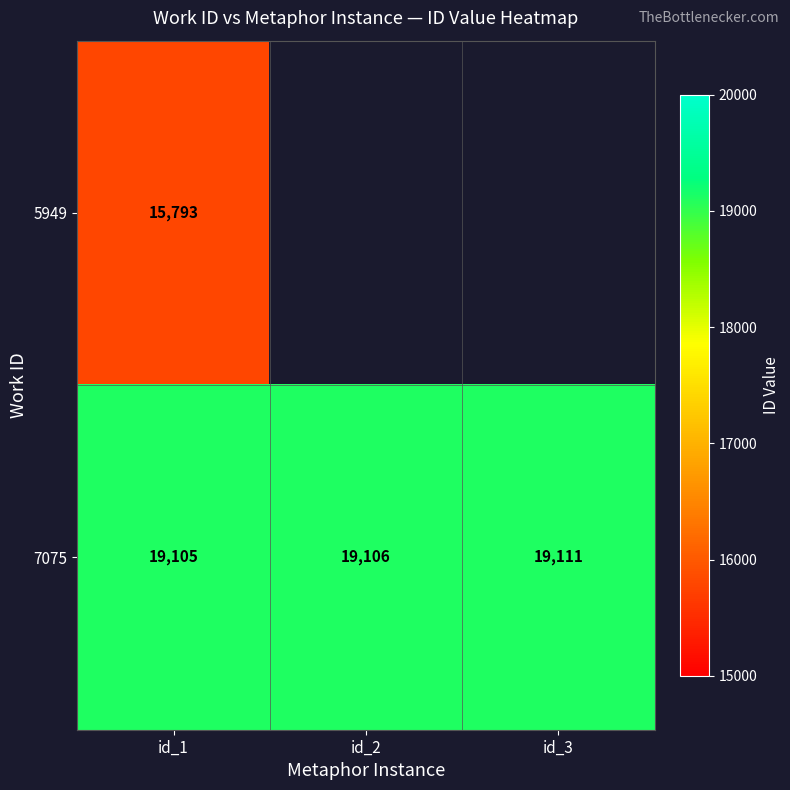

Between id_2 and id_3, which is larger?

id_3